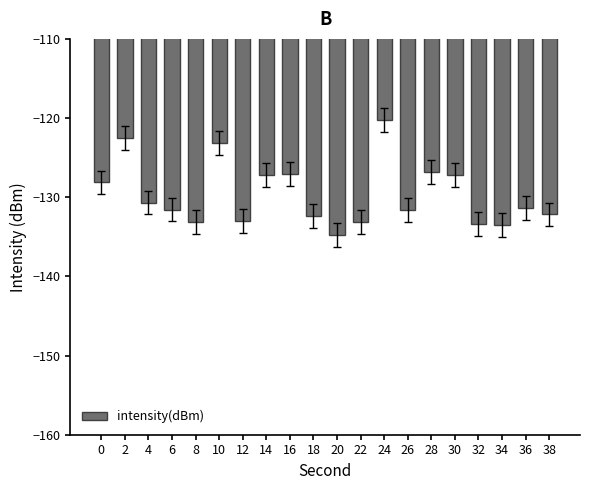

What is the change in value from 8 to 16?

+6.0